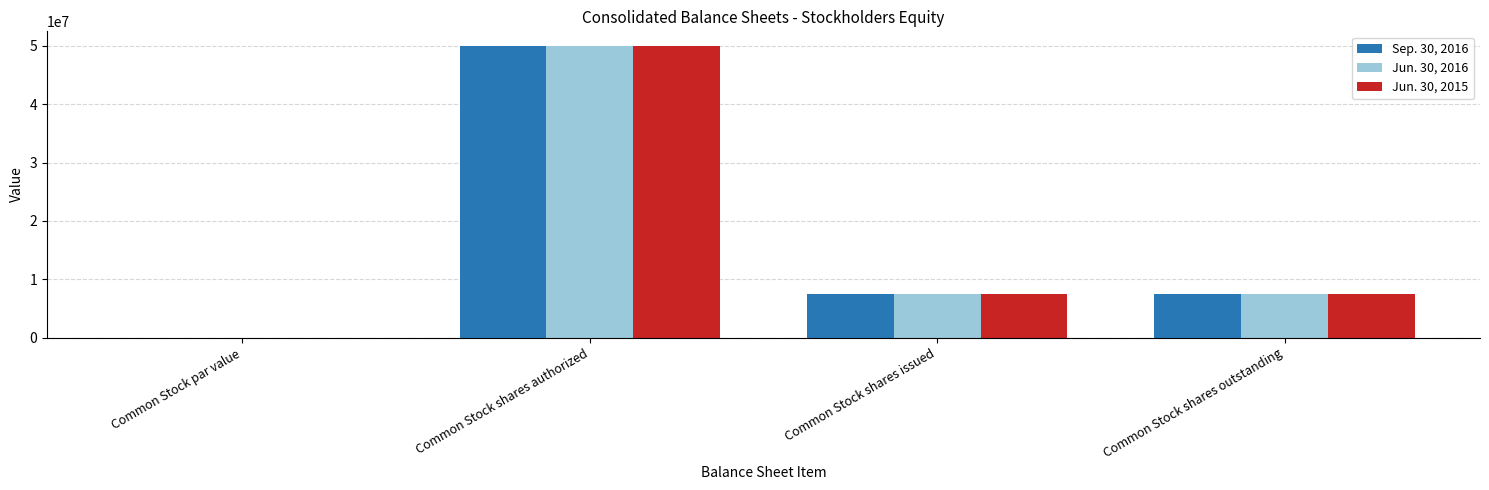

How many Jun. 30, 2015 values are between 7539582 and 50000000?

3